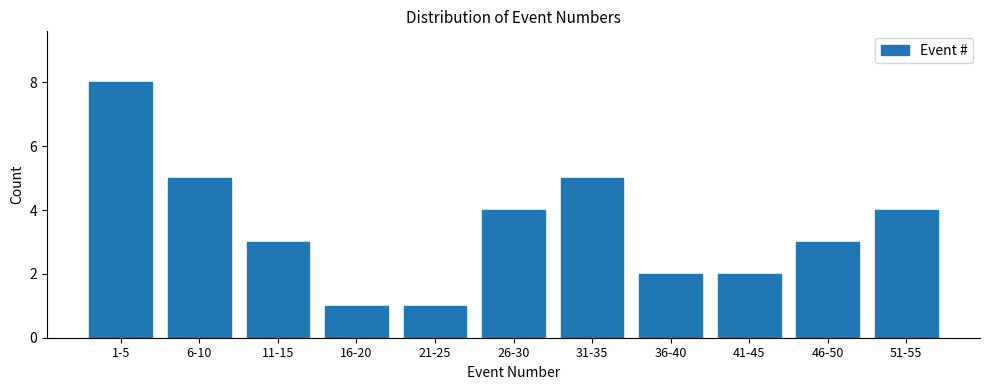

Reading left to right, what are all the values shown in this chart?

8	5	3	1	1	4	5	2	2	3	4